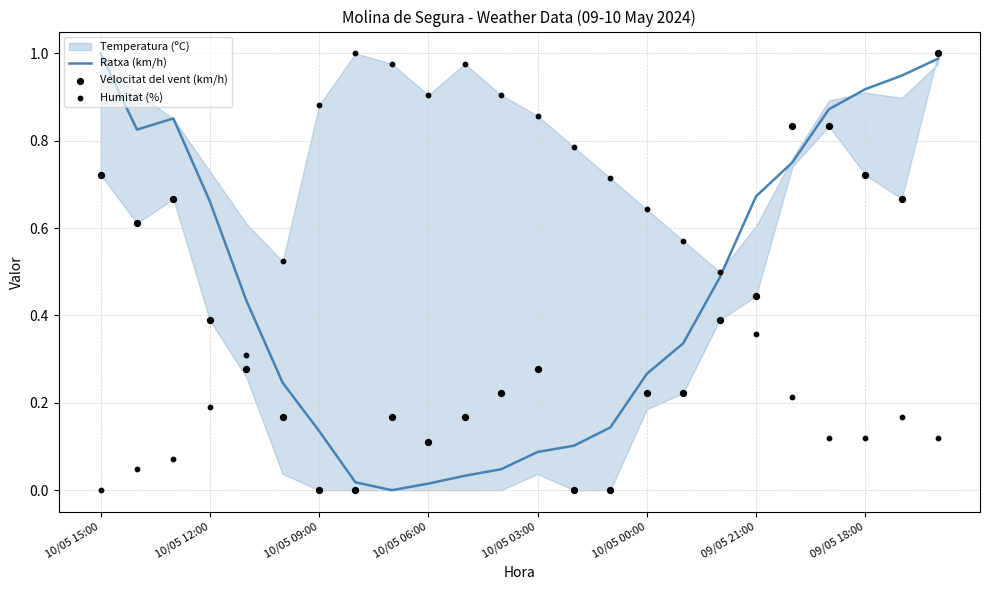

At how many categories does at least one series exceed 0?

24